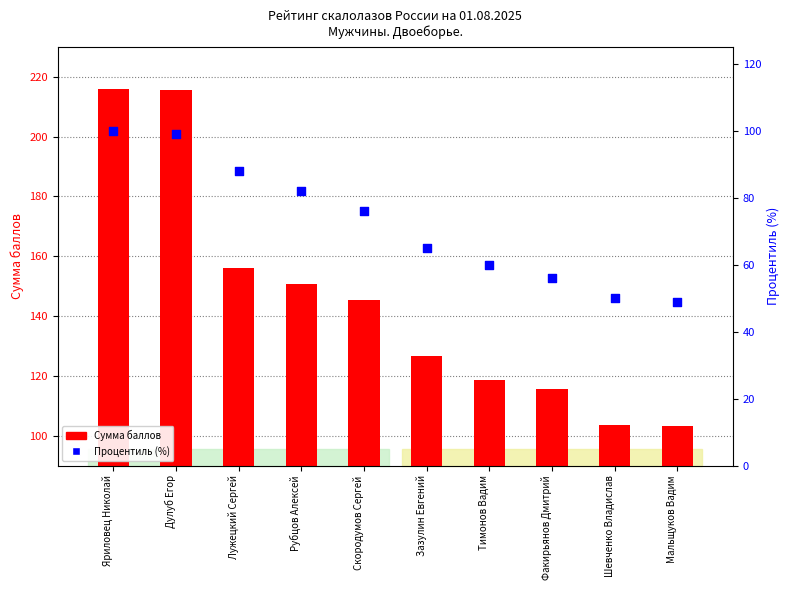

Which series has the largest total across all categories?

Сумма баллов